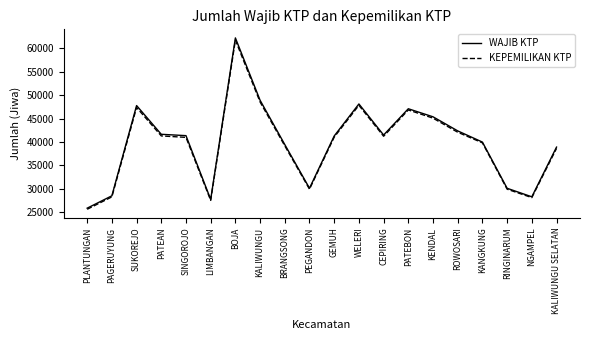

At which category is the sum across all series the highest?

BOJA